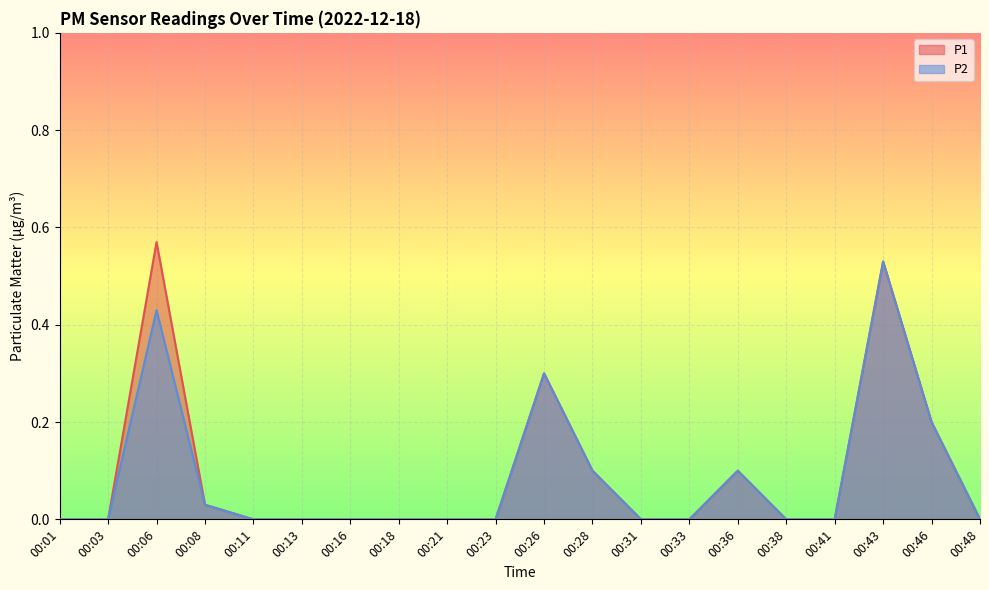

Reading left to right, extract all data points from this chart.

P1: 0.0	0.0	0.6	0.0	0.0	0.0	0.0	0.0	0.0	0.0	0.3	0.1	0.0	0.0	0.1	0.0	0.0	0.5	0.2	0.0
P2: 0.0	0.0	0.4	0.0	0.0	0.0	0.0	0.0	0.0	0.0	0.3	0.1	0.0	0.0	0.1	0.0	0.0	0.5	0.2	0.0